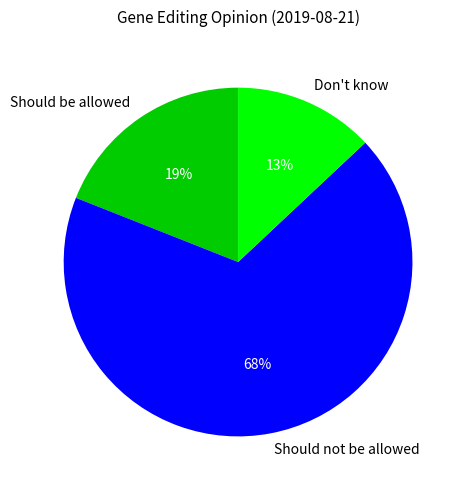

Does Should not be allowed account for over 50% of the chart?

Yes